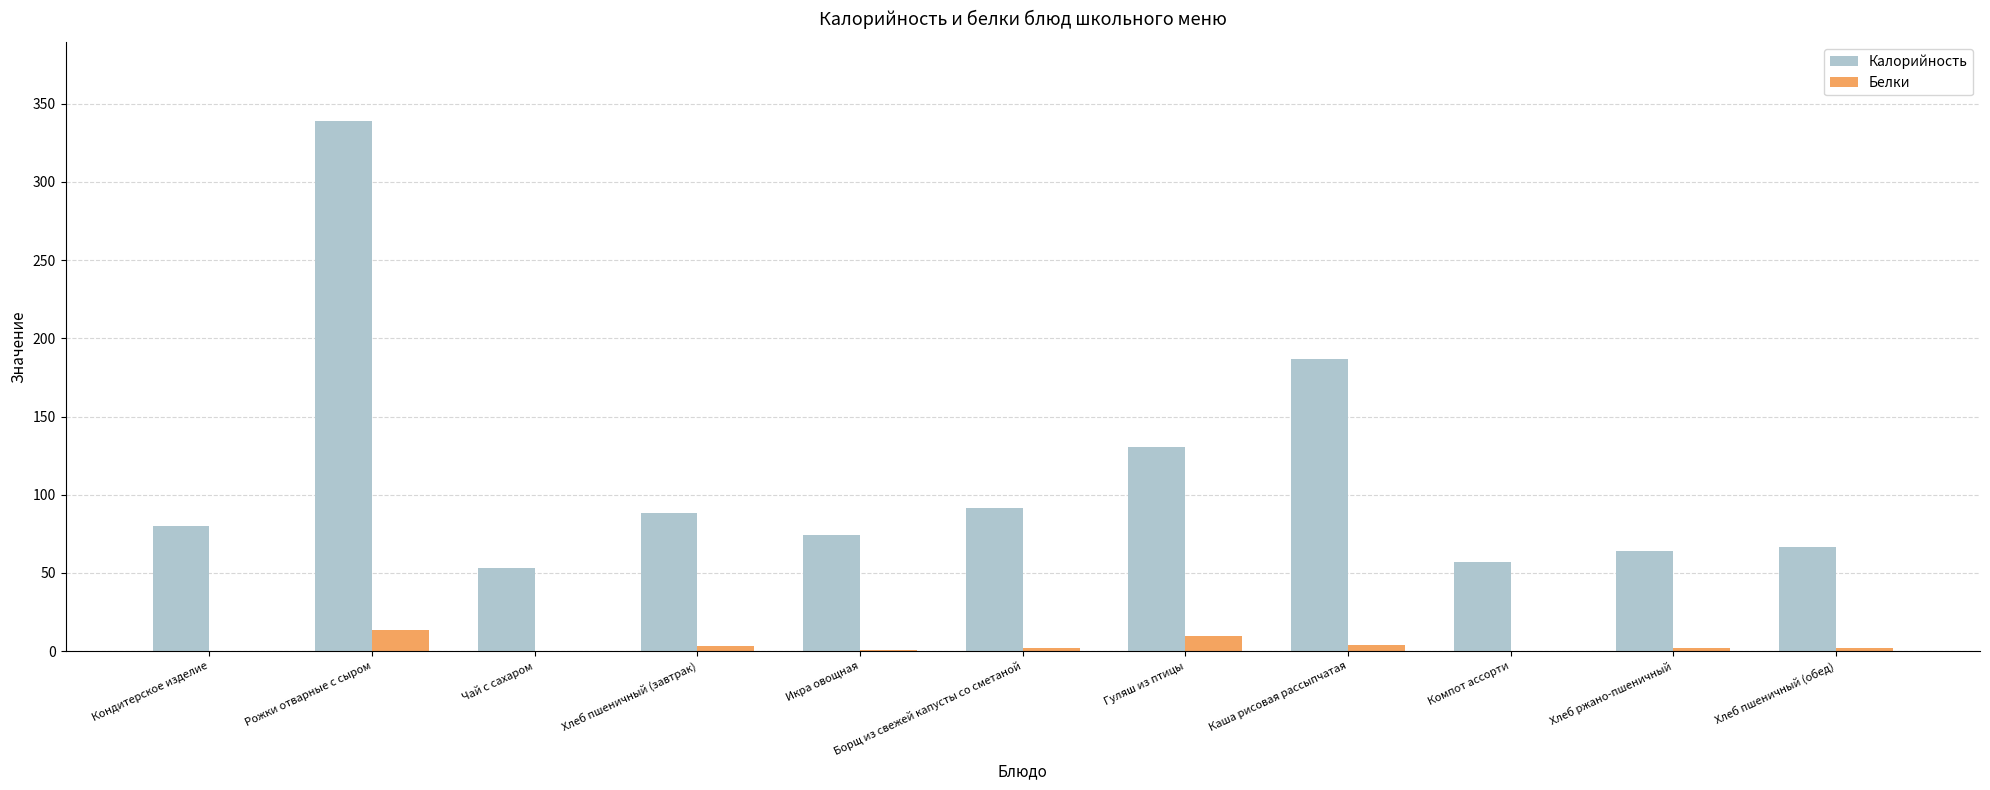

Is the value of Белки at Чай с сахаром greater than the value of Калорийность at Борщ из свежей капусты со сметаной?

No